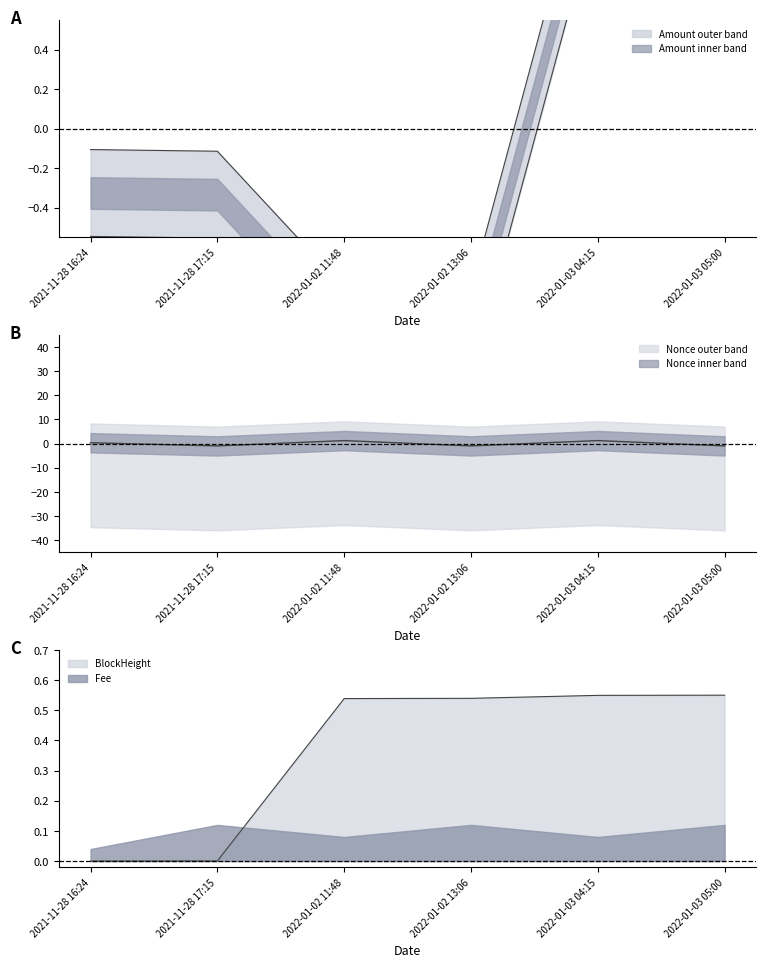

List the labels in order of value, largest first.

2022-01-03 04:15, 2022-01-03 05:00, 2021-11-28 16:24, 2021-11-28 17:15, 2022-01-02 11:48, 2022-01-02 13:06